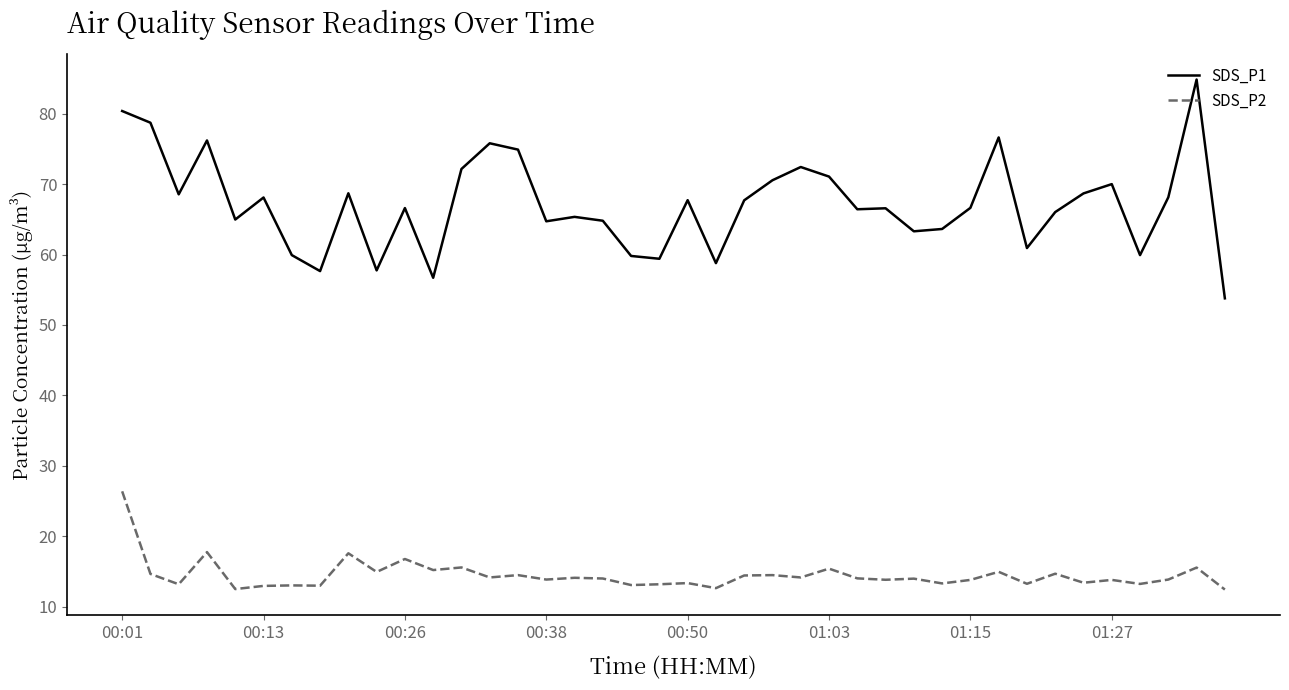

True or false: SDS_P1 and SDS_P2 cross at least once.

False